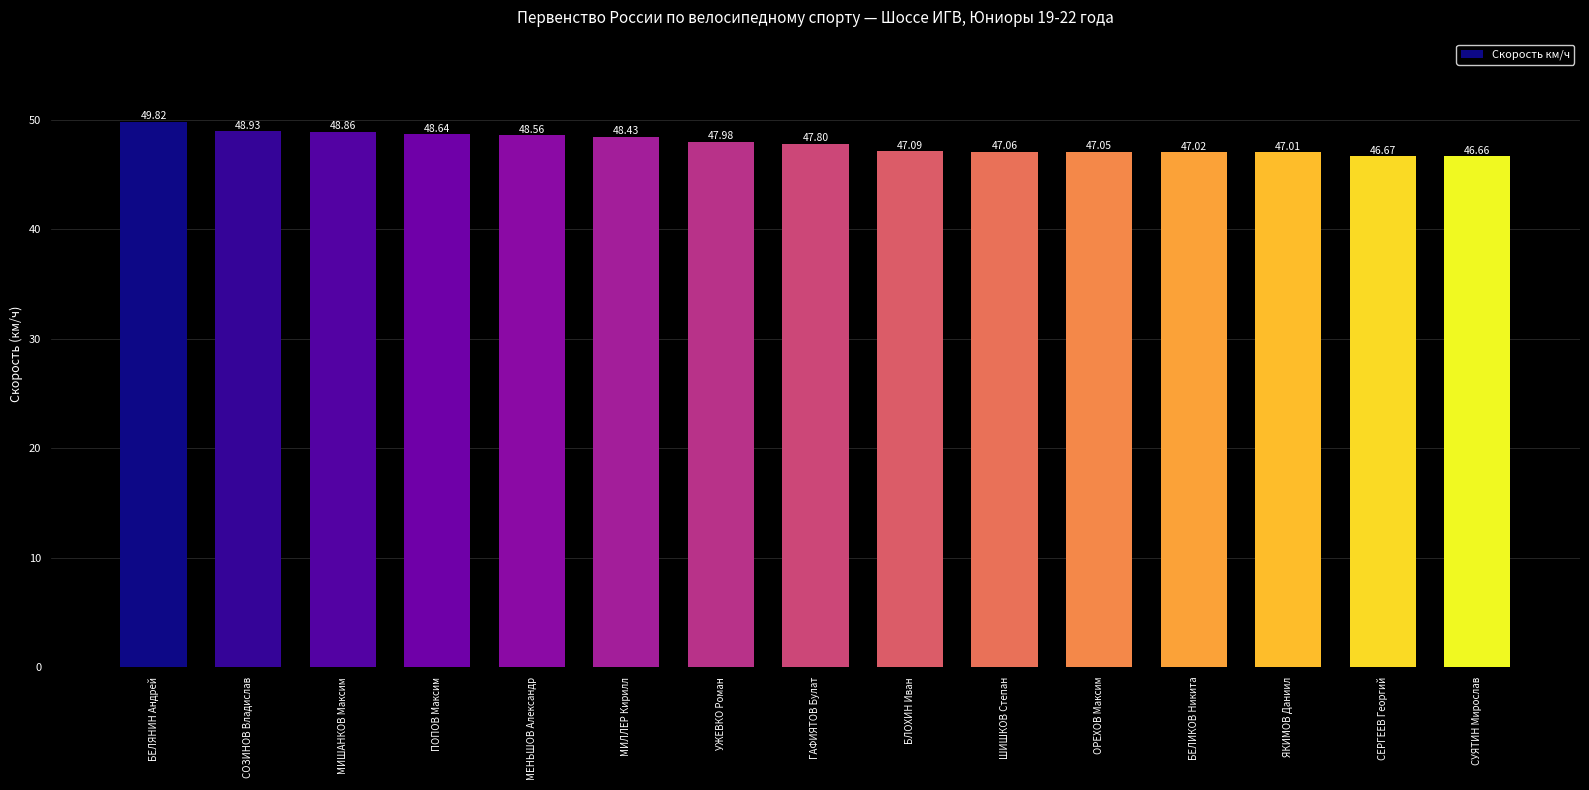

What is the label of the 10th bar from the left?

ШИШКОВ Степан